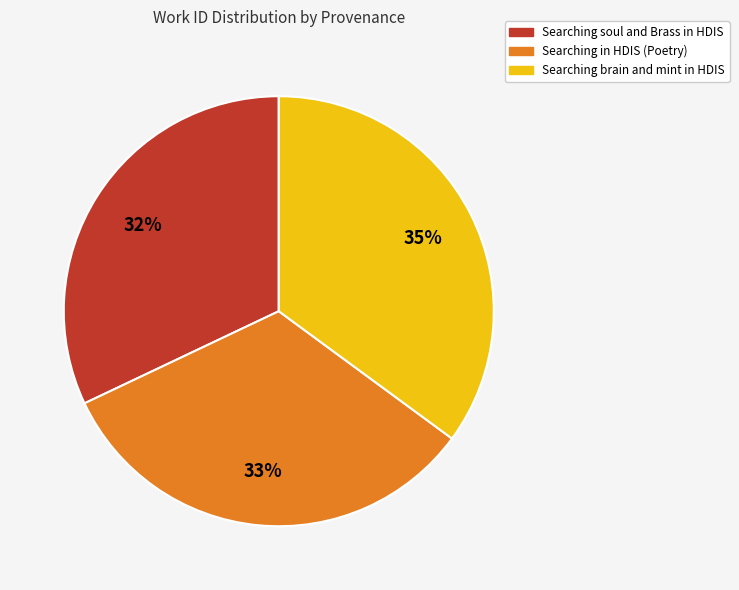

True or false: Searching brain and mint in HDIS accounts for 26% of the total.

False